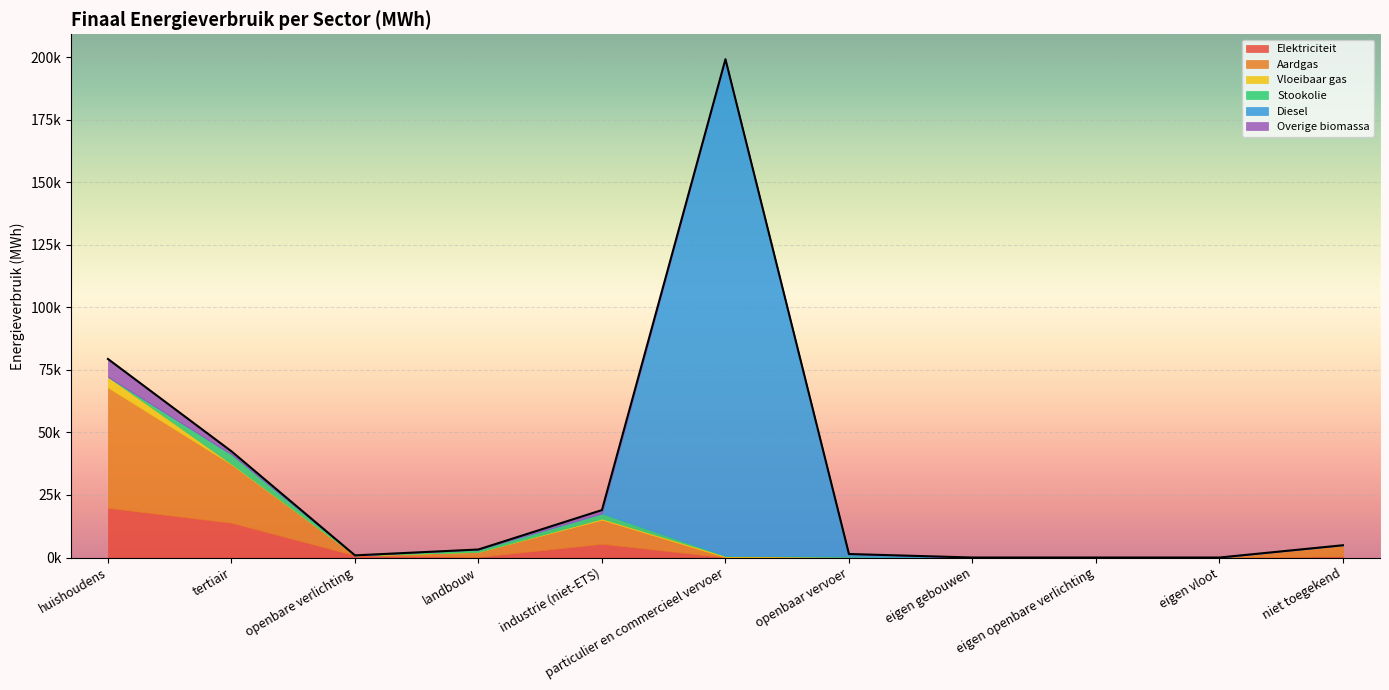

Count the number of data series in this chart.

6